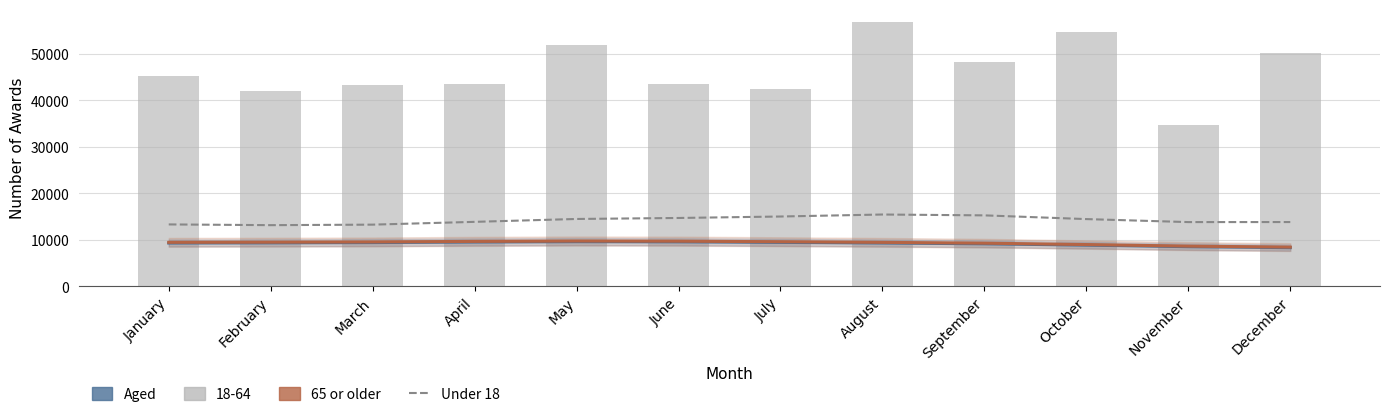

Reading left to right, transcribe all the data shown in this chart.

Aged: January=9299.4	February=9339.8	March=9400.0	April=9518.5	May=9594.0	June=9558.9	July=9440.9	August=9305.6	September=9134.1	October=8846.8	November=8518.2	December=8307.8
65 or older: January=9450.7	February=9481.6	March=9532.7	April=9650.4	May=9730.1	June=9696.6	July=9578.6	August=9443.7	September=9268.0	October=8970.1	November=8632.4	December=8420.0
Under 18: January=13301.2	February=13143.0	March=13253.8	April=13853.3	May=14473.0	June=14687.5	July=15001.3	August=15431.5	September=15247.6	October=14447.6	November=13802.8	December=13811.4